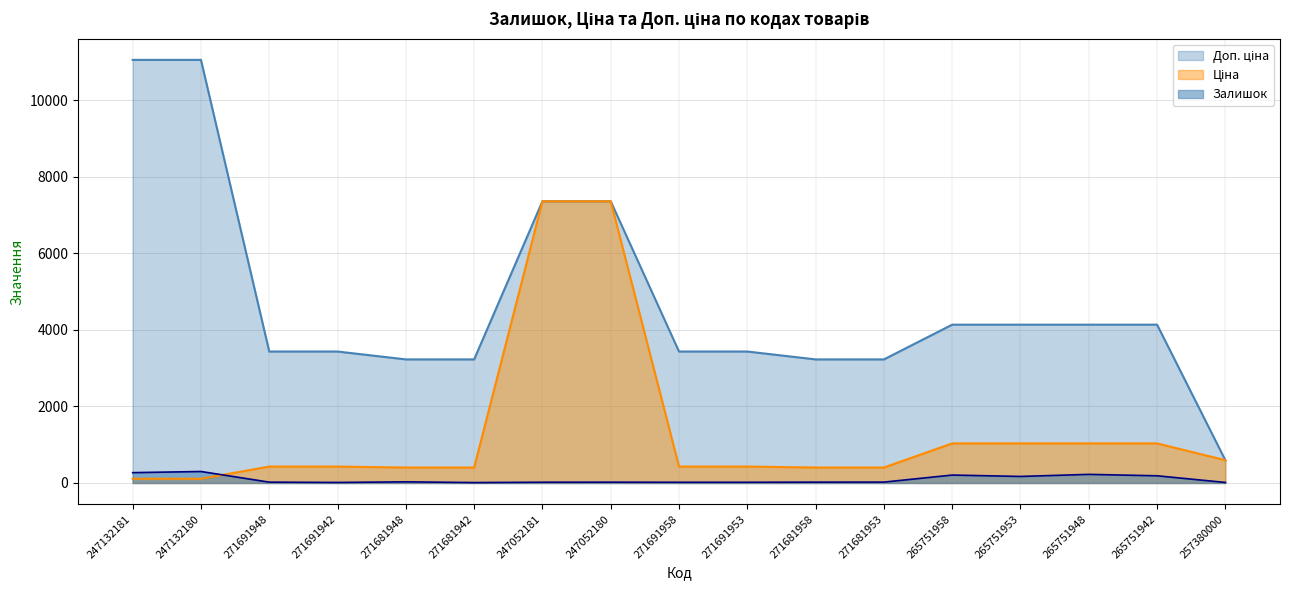

At which category does the chart reach its peak across all series?

247132181